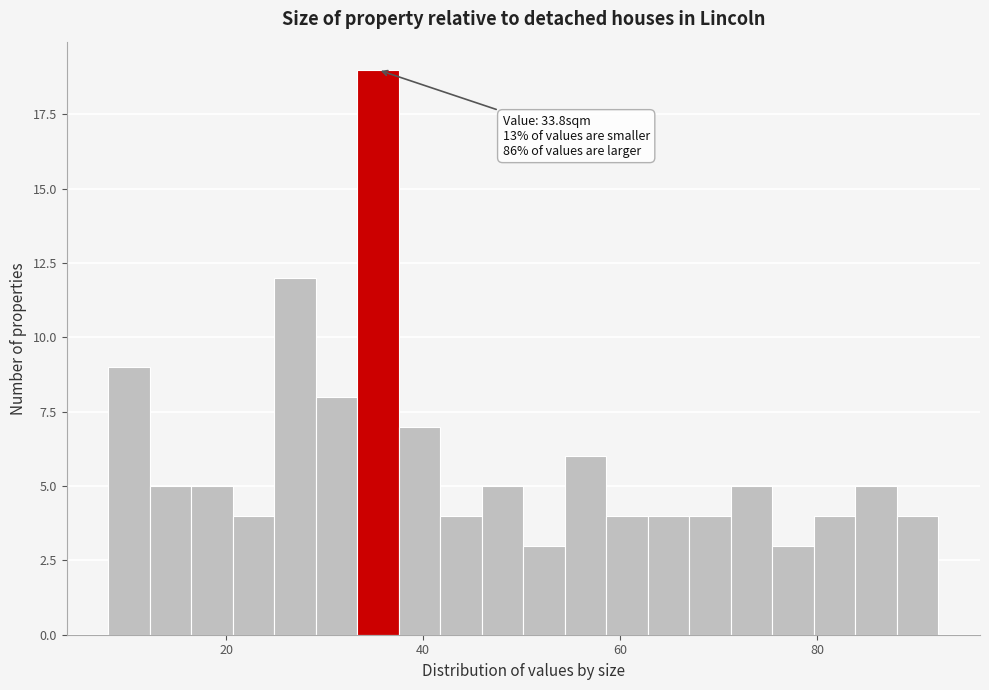

Around what value on the x-axis is the tallest bar? Give the approximate position of its centre, as read against the axis.

36